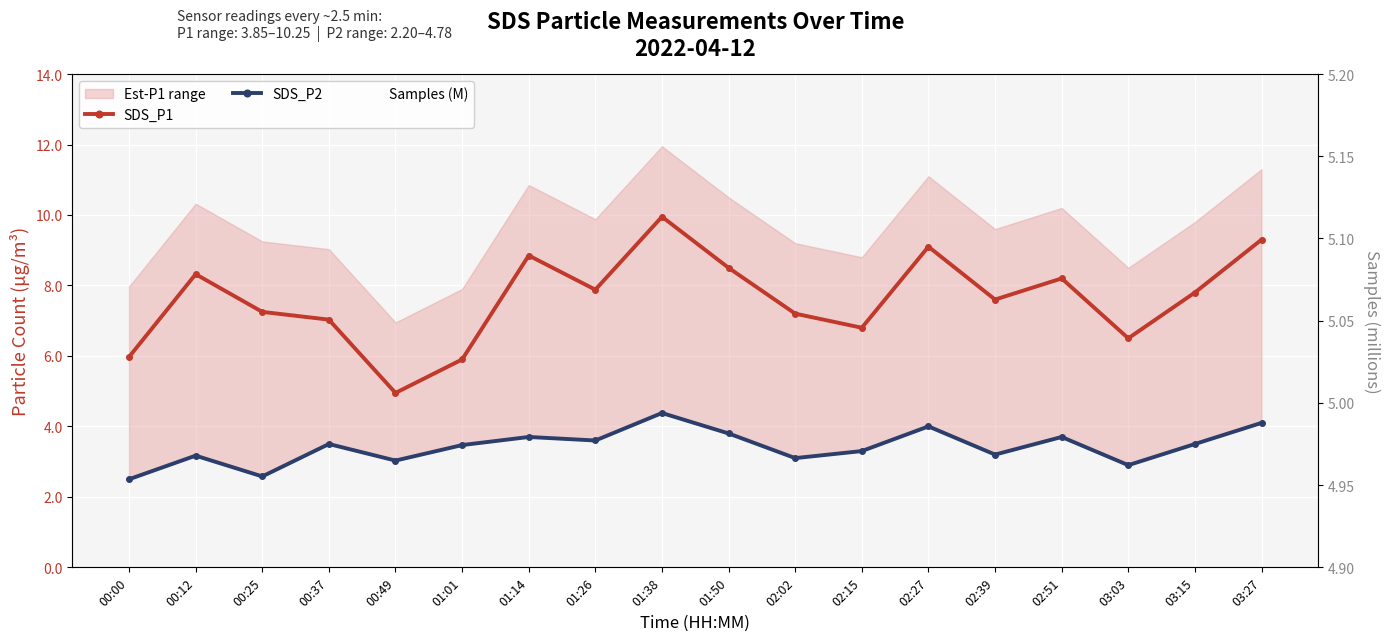

True or false: SDS_P2 and SDS_P1 cross at least once.

False